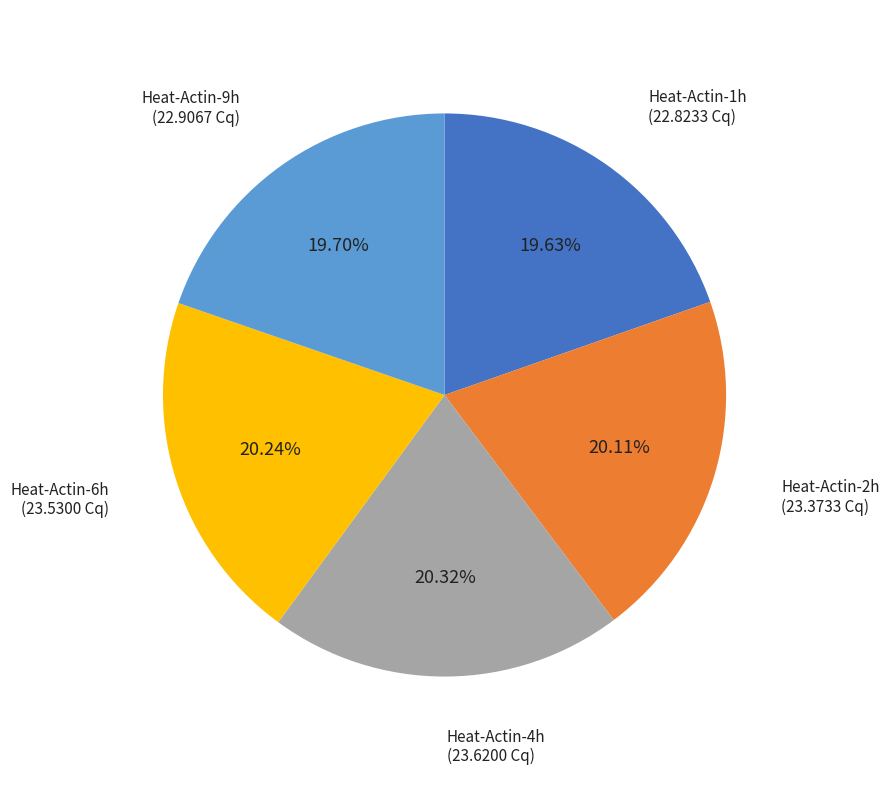

What is the ratio of the value at Heat-Actin-1h to the value at Heat-Actin-2h?

1.0